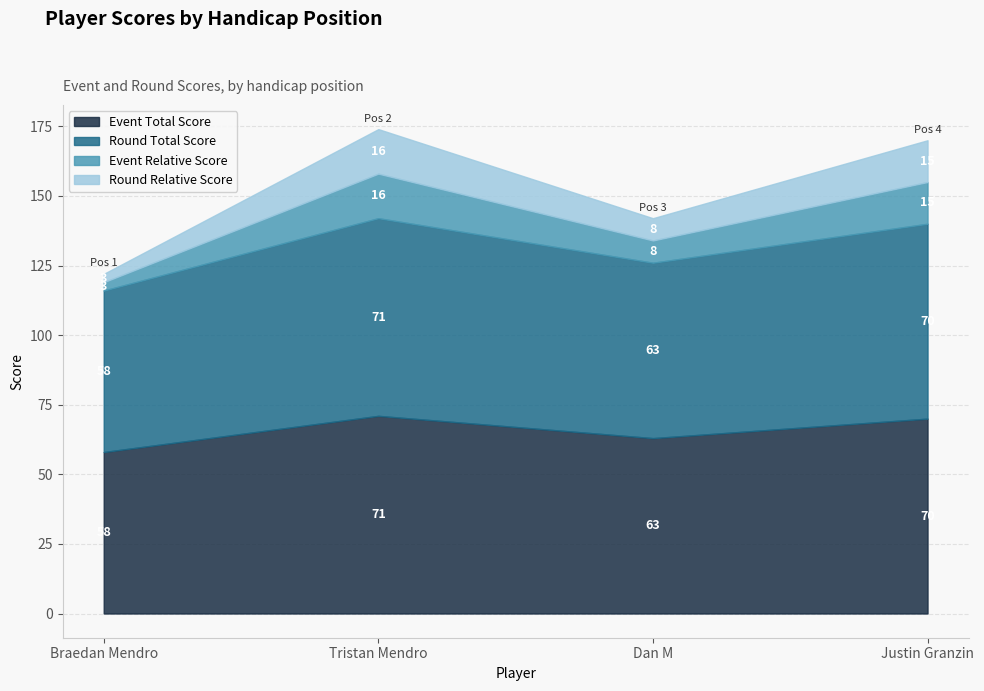

What is the minimum value for round_relative_score?

3